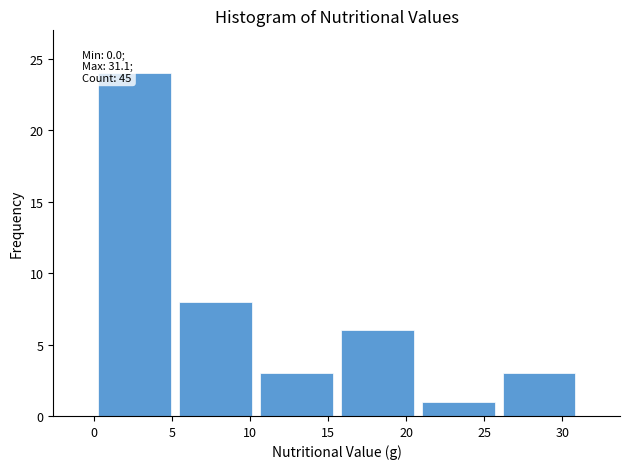

Which range on the x-axis has the tallest bar?

0.0 to 5.0